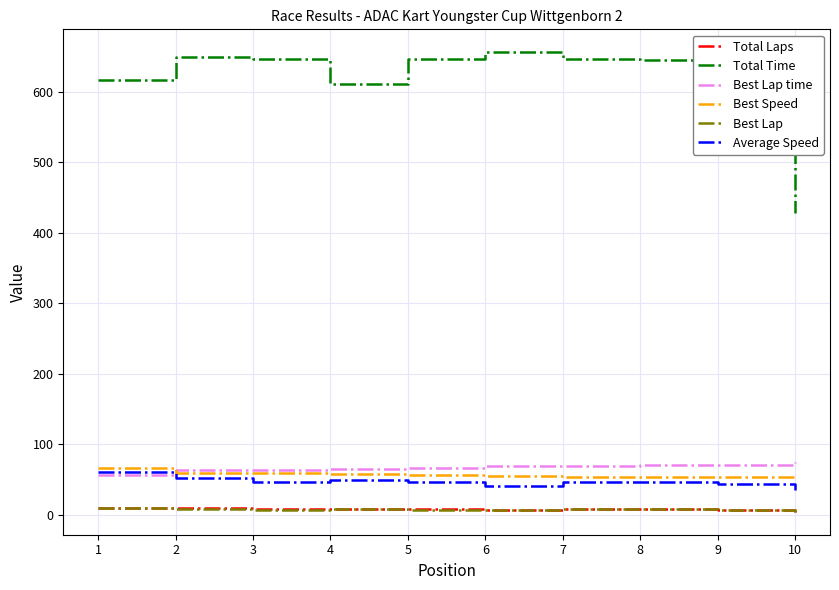

At how many categories does at least one series exceed 41?

10